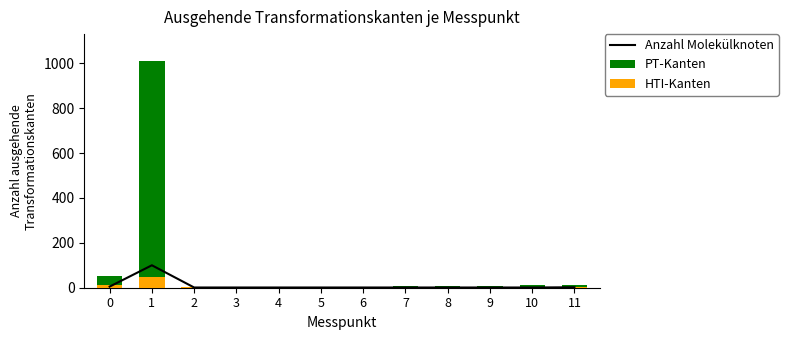

Reading left to right, transcribe all the data shown in this chart.

Anzahl Molekülknoten: 5	100	1	1	1	1	1	1	1	1	1	2
PT-Kanten: 51	1009	1	2	3	4	5	6	7	8	10	11
HTI-Kanten: 10	50	1	1	1	1	1	1	1	1	1	1